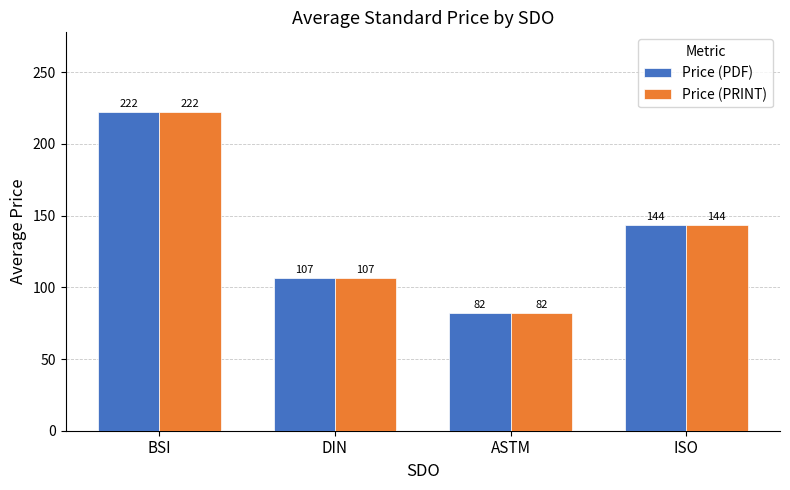

The Price (PRINT) series shows 222.2 at BSI. True or false?

True